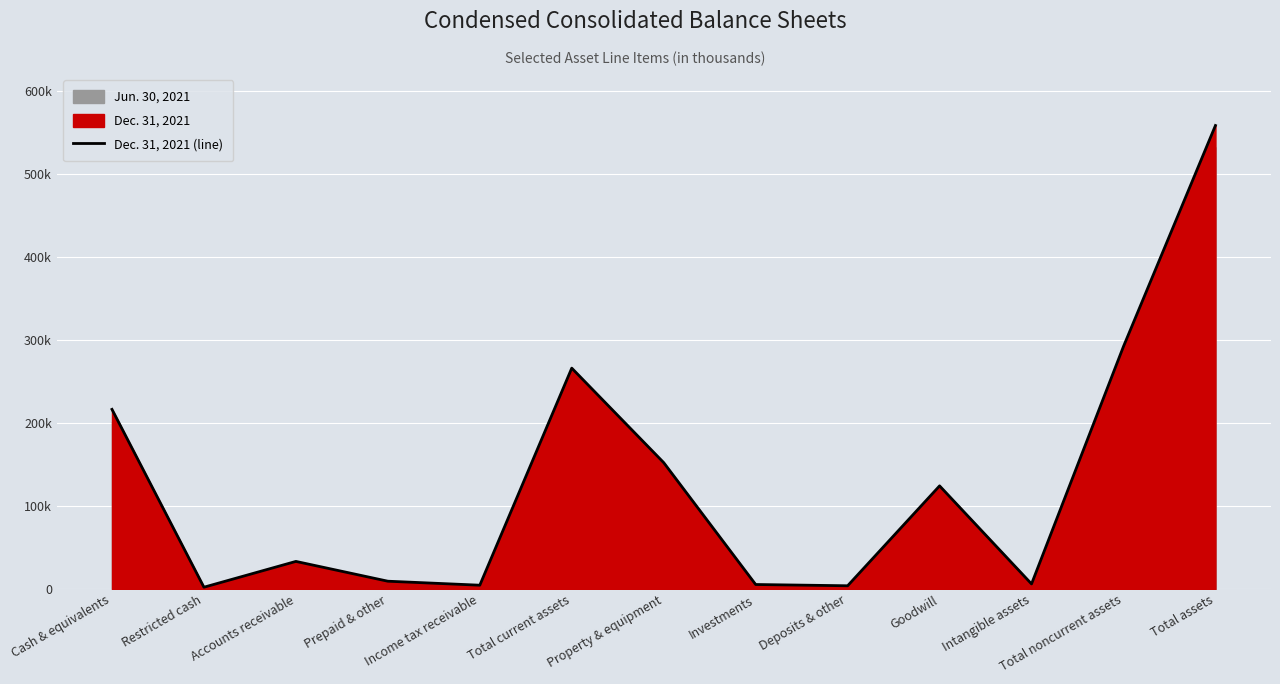

How many values are below 33288?

6